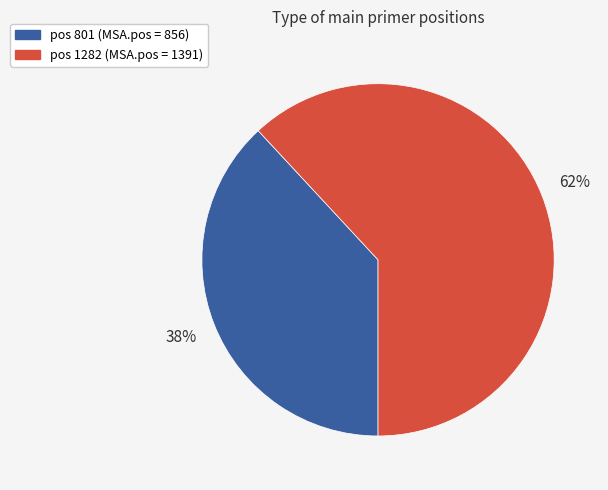

To the nearest percent, what is the difference between the largest and smallest slice percentages?

24%